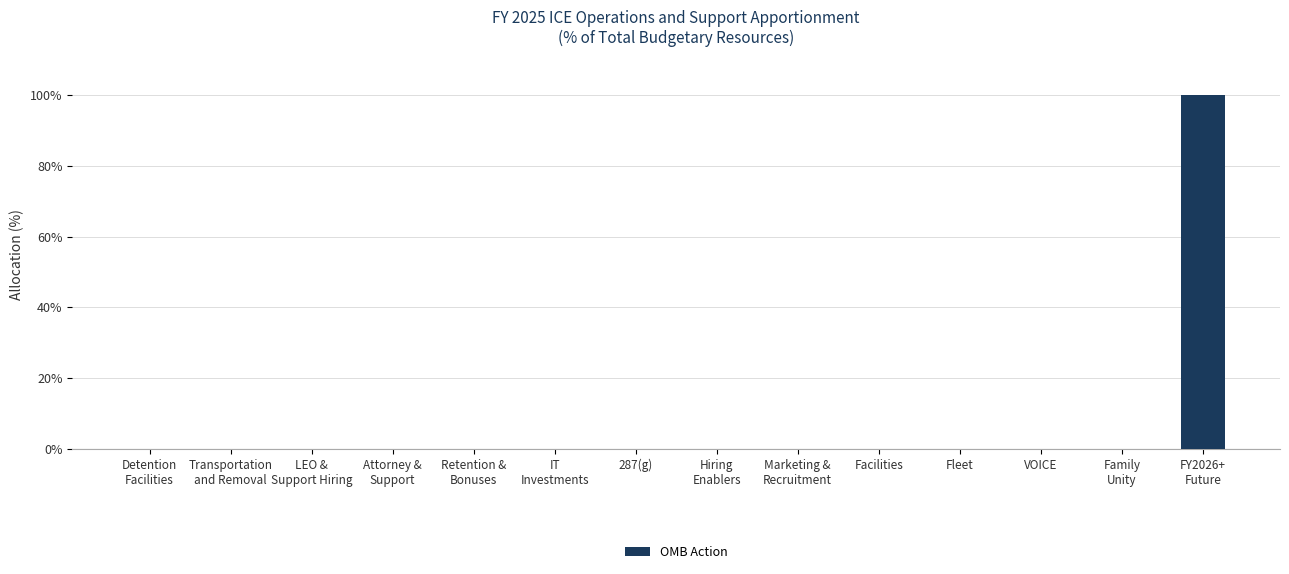

The chart shows a value of -46.7 at 287(g). True or false?

False